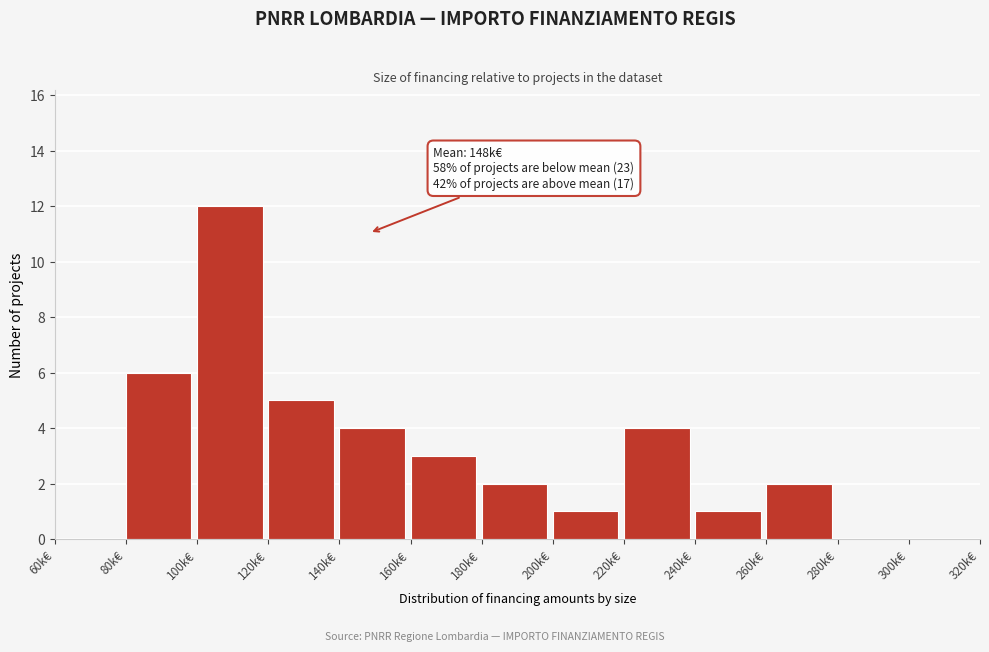

Reading left to right, transcribe all the data shown in this chart.

60k€=0	80k€=6	100k€=12	120k€=5	140k€=4	160k€=3	180k€=2	200k€=1	220k€=4	240k€=1	260k€=2	280k€=0	300k€=0